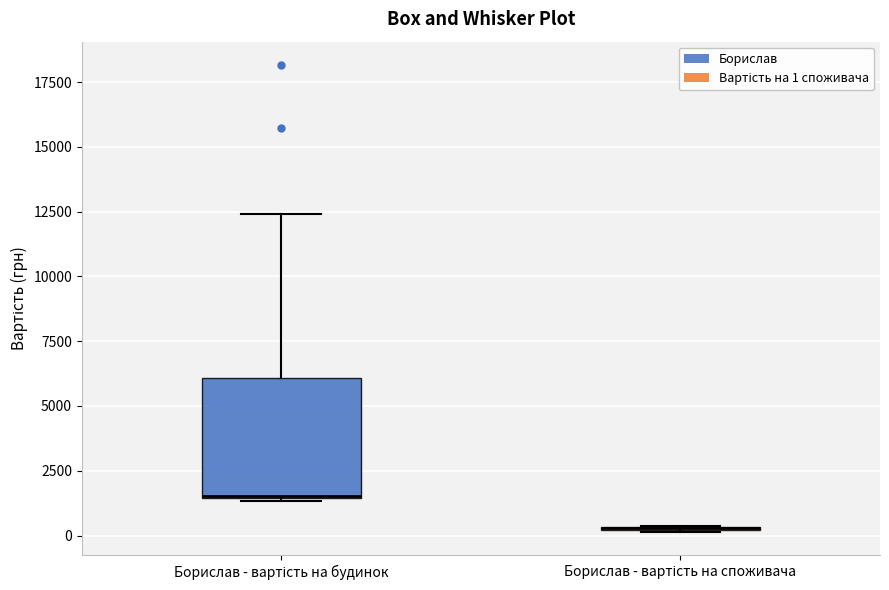

Comparing the boxes themselves (not the whiskers), which one is the tallest?

Борислав - вартість на будинок